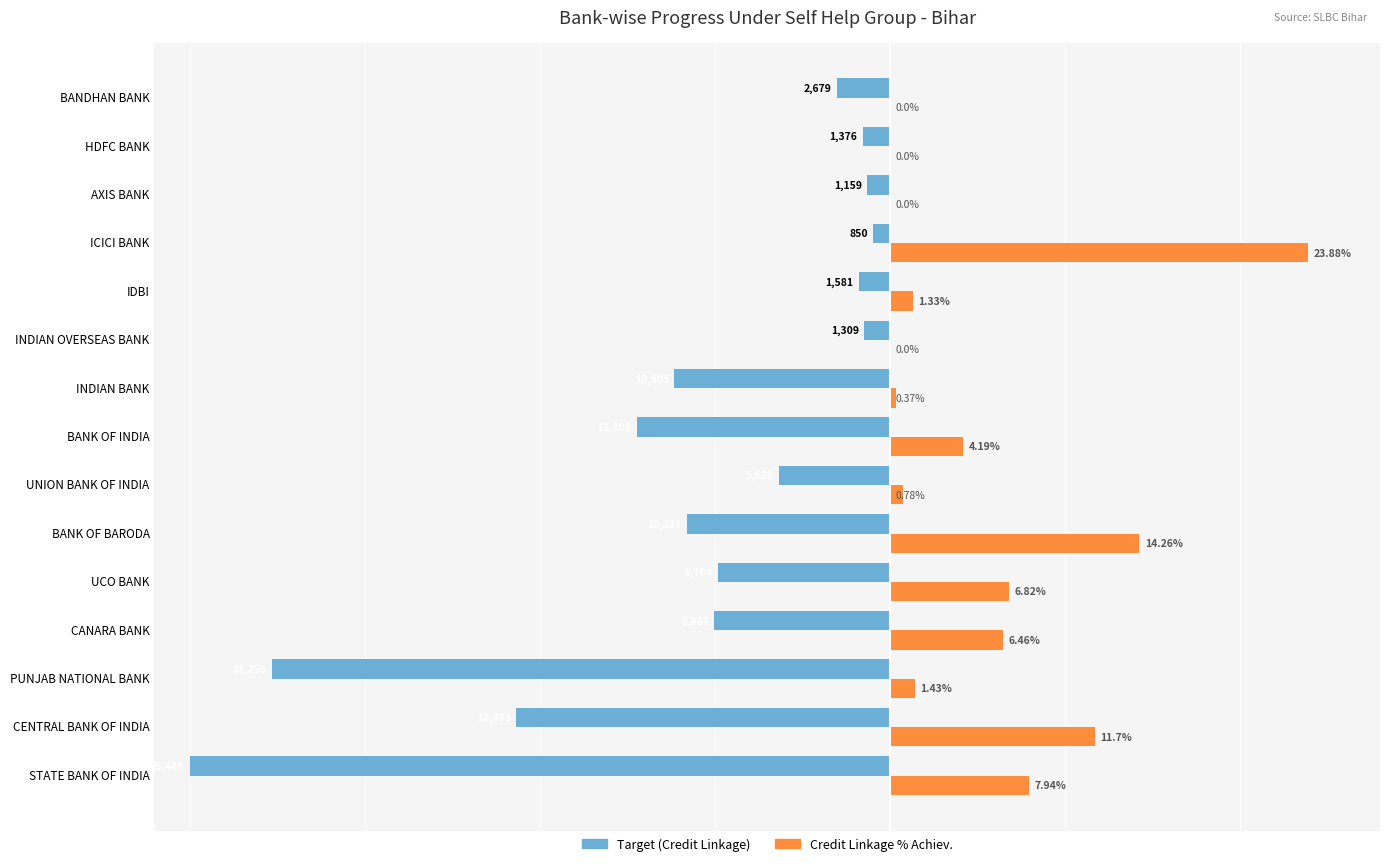

Between BANK OF INDIA and IDBI, which series saw the biggest shift?

Target (Credit Linkage)